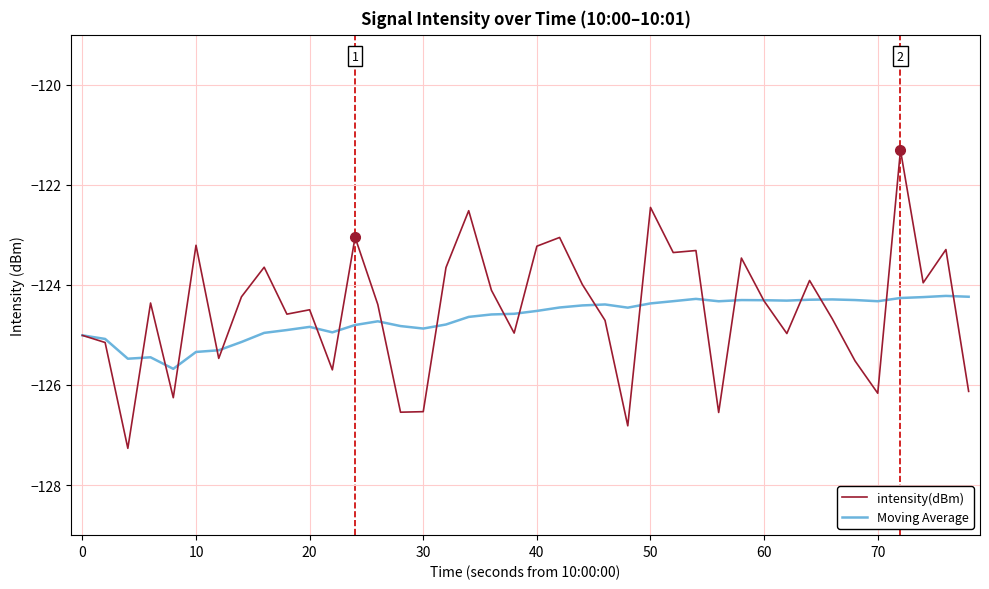

True or false: Moving Average and intensity(dBm) intersect in this chart.

True